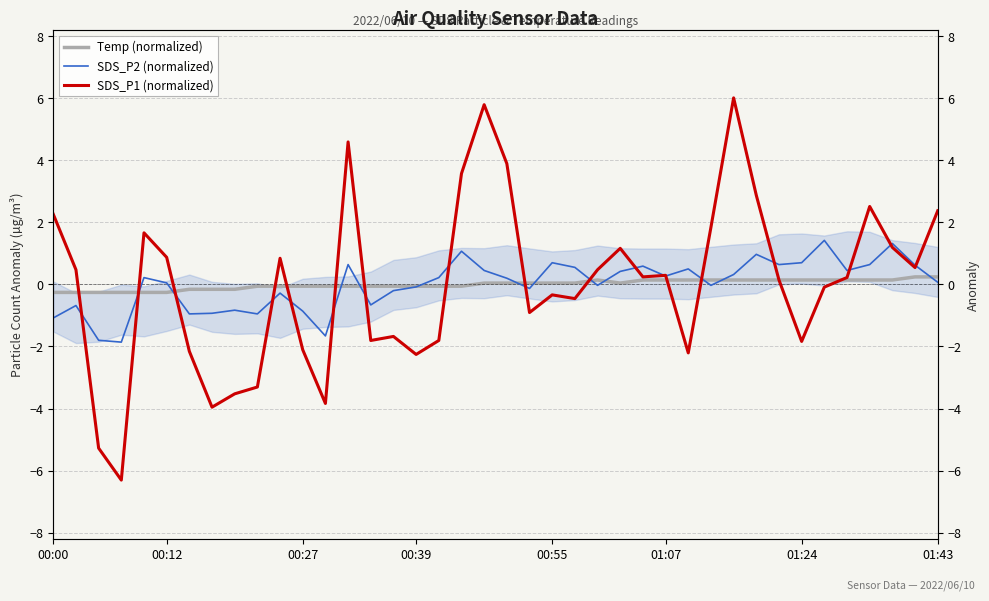

How many values in the Temp (normalized) series exceed 0?

21